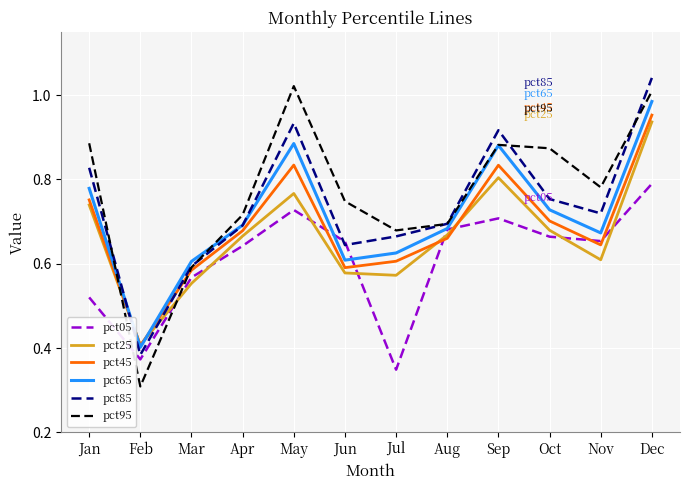

Which label corresponds to the largest value in the chart?

Dec